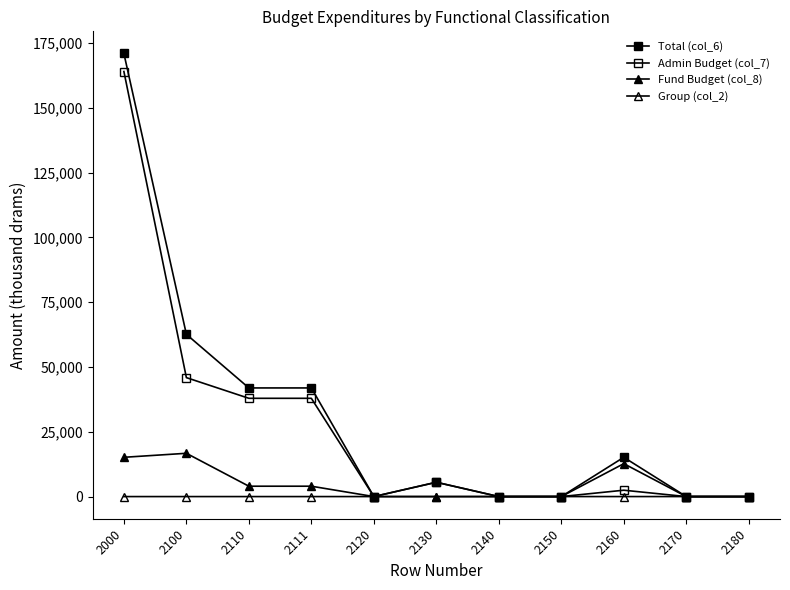

Does the chart have visible grid lines?

No